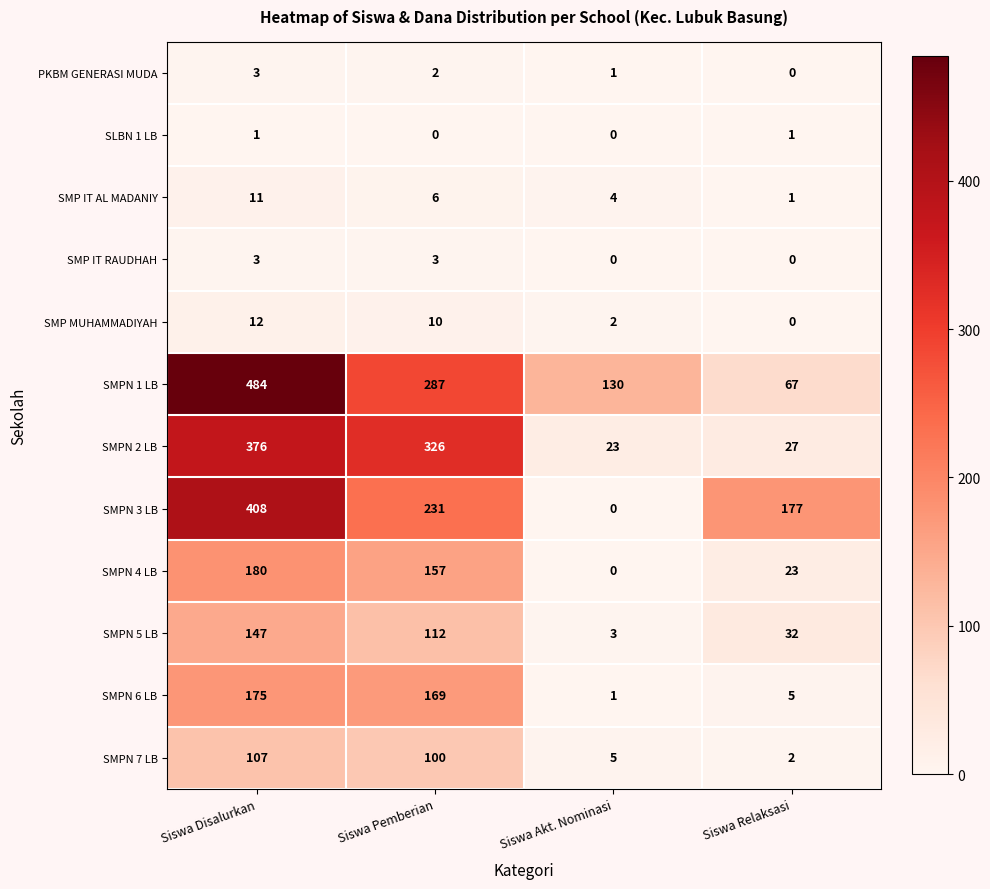

Between Siswa Pemberian and Siswa Akt. Nominasi, which series saw the biggest shift?

SMPN 2 LB